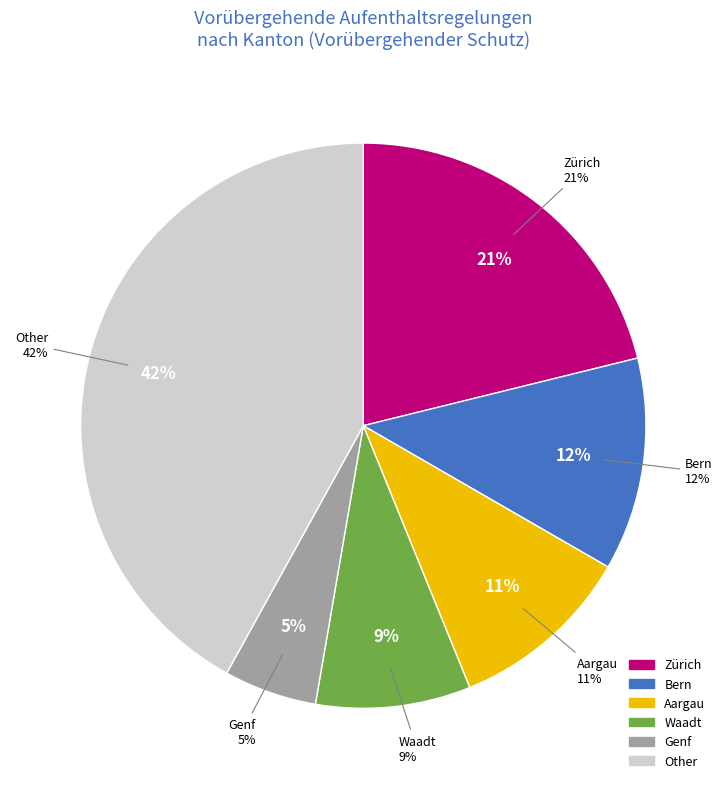

Is St. Gallen the majority of the pie?

No